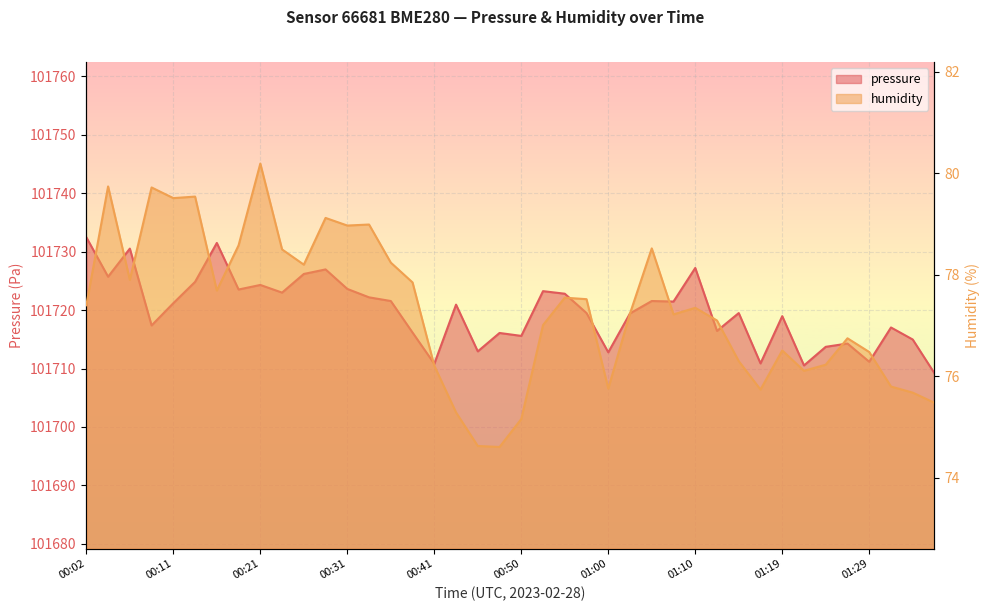

At which label is pressure closest to 101720?

00:58